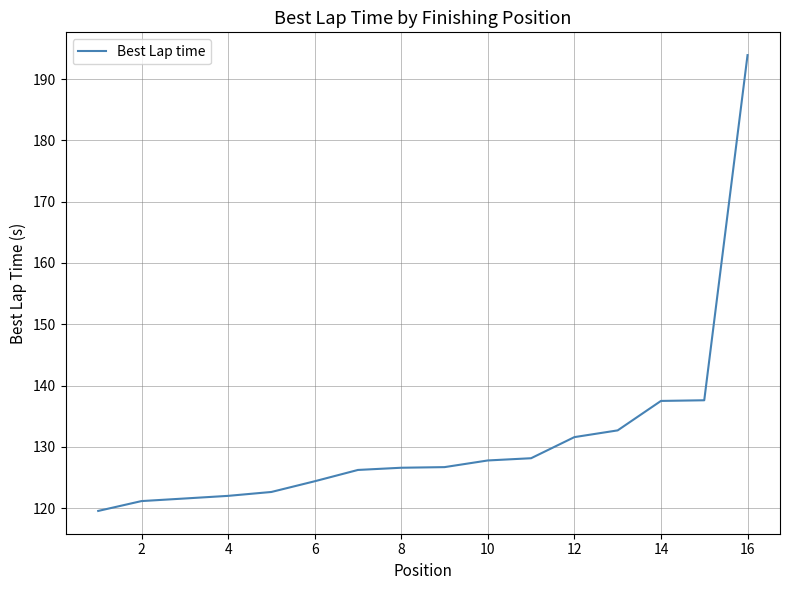

What is the smallest value displayed?

119.5